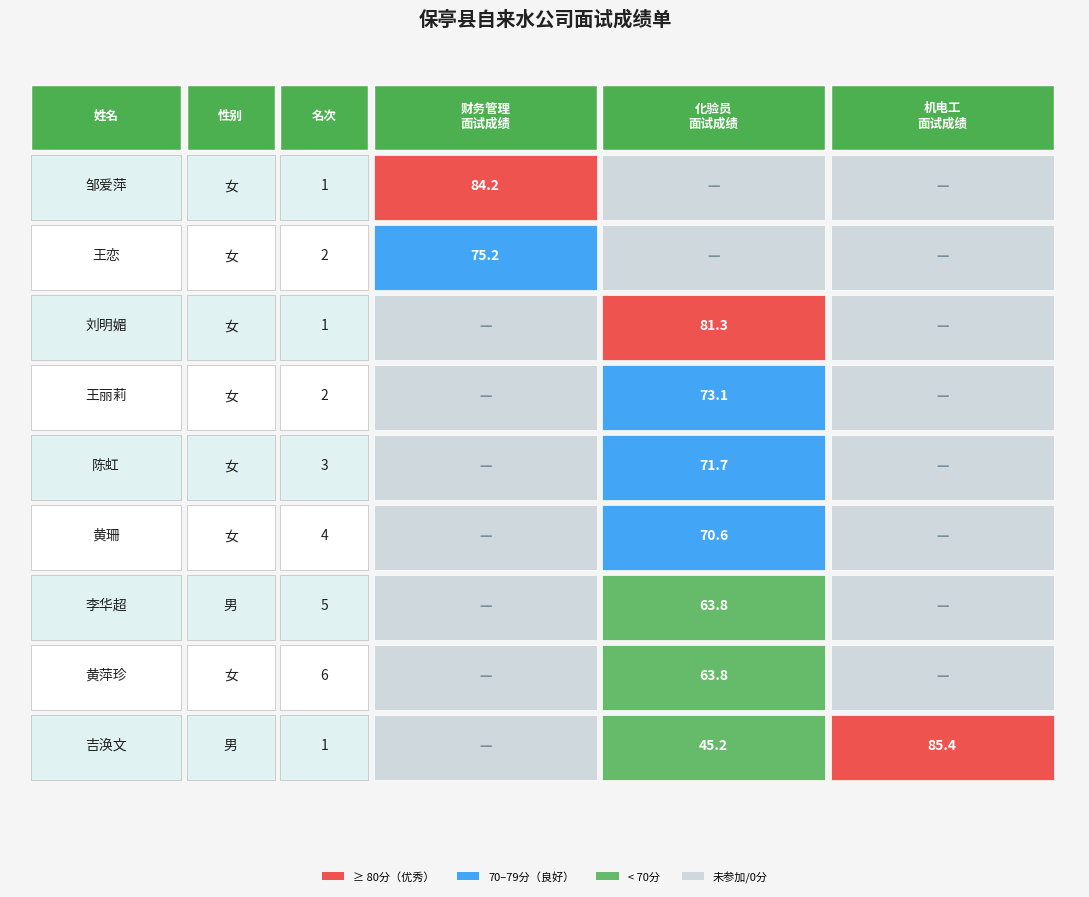

How many data points in 化验员 are above 63?

6